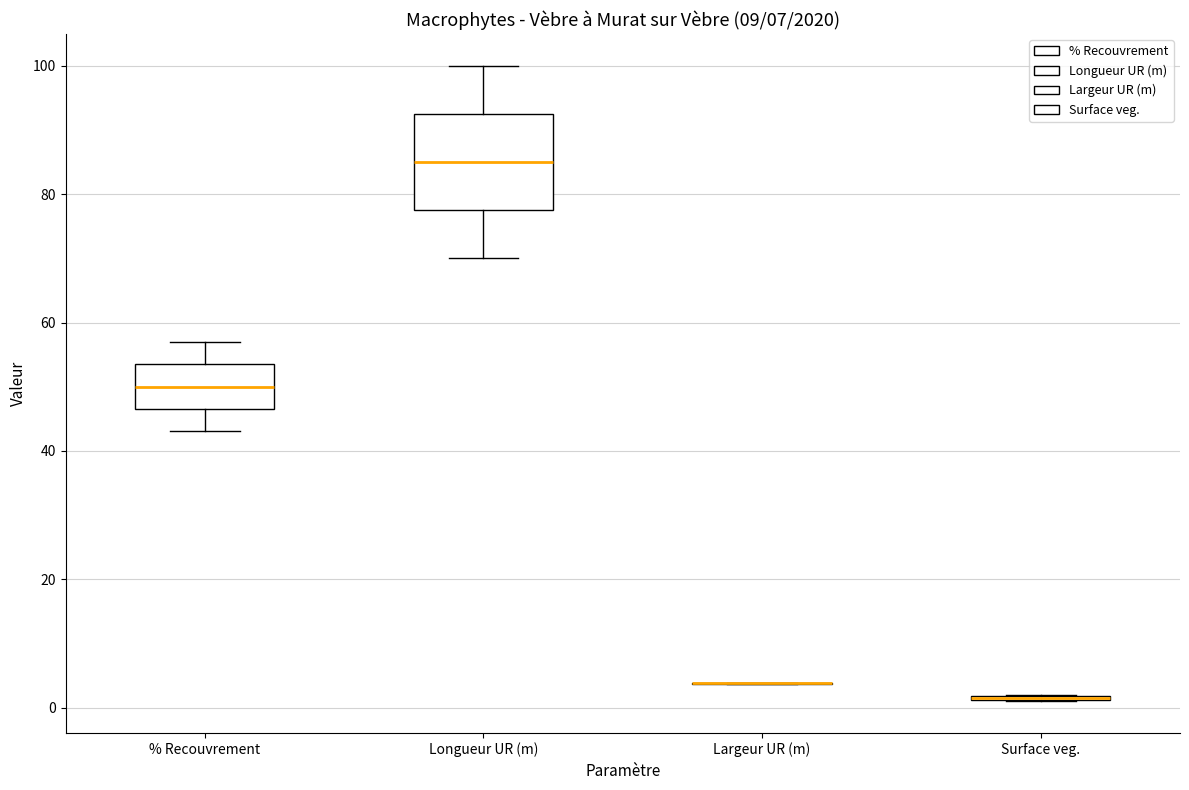

Which box is the tallest, from its lower edge to its upper edge?

Longueur UR (m)